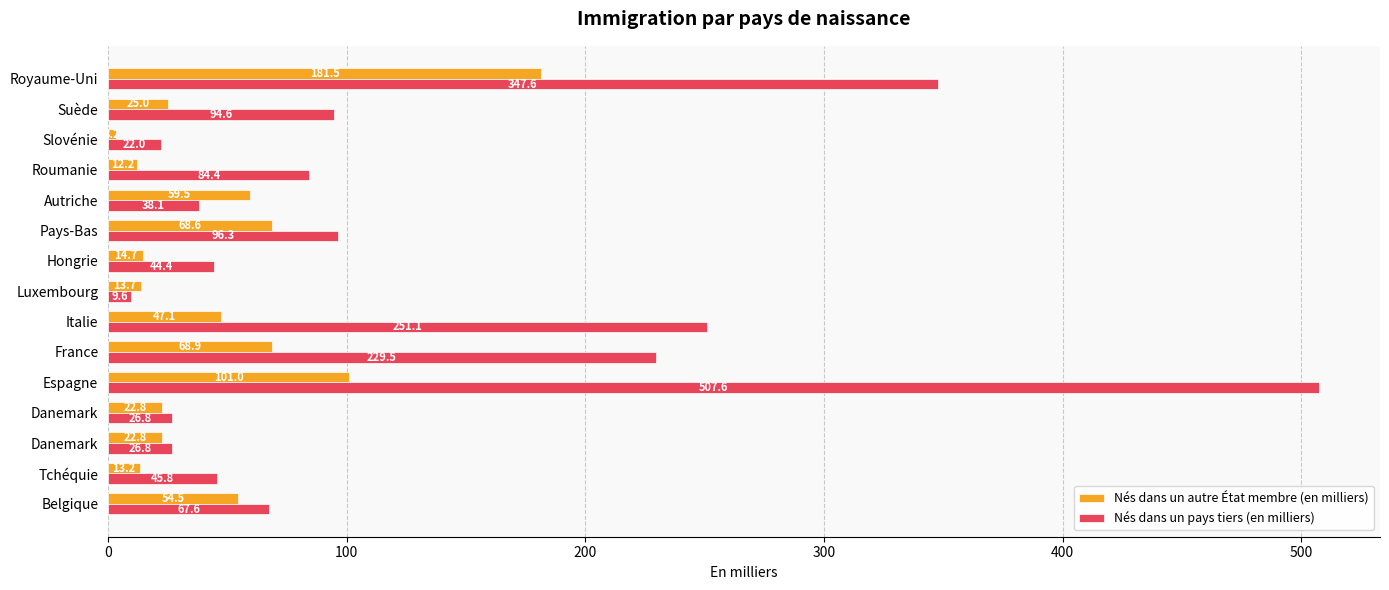

What are all the series names shown in the legend?

Nés dans un autre État membre (en milliers), Nés dans un pays tiers (en milliers)